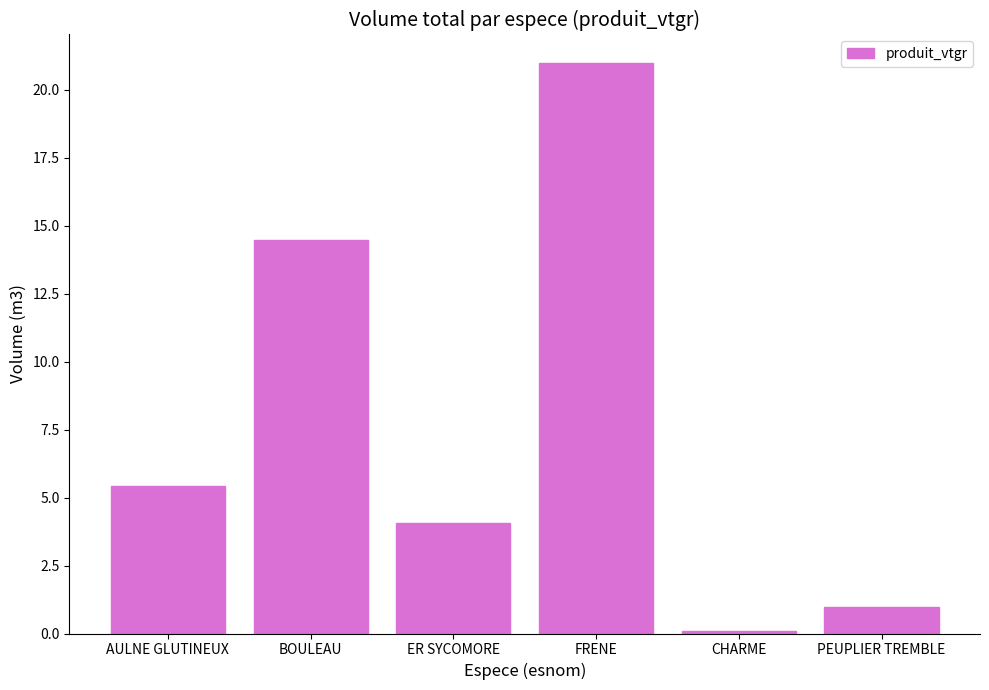

Read the value at ER SYCOMORE.

4.1